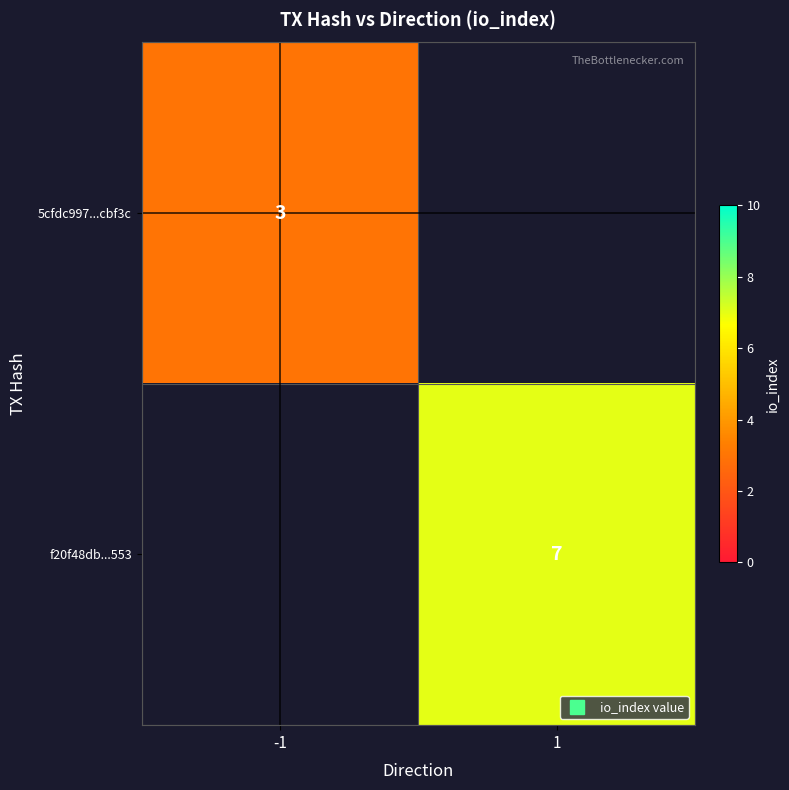

What is the lowest value of the 5cfdc997...cbf3c series?

3.0